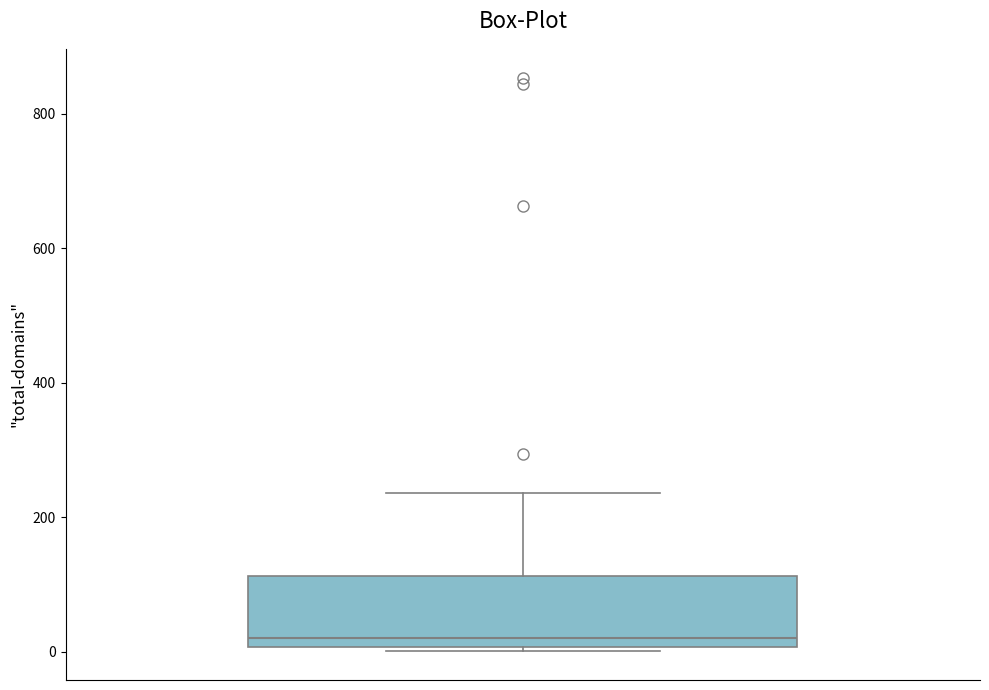

Where is the upper edge of the box on the y-axis? The values are not printed on the chart, so give them approximately, as read against the axis.

120